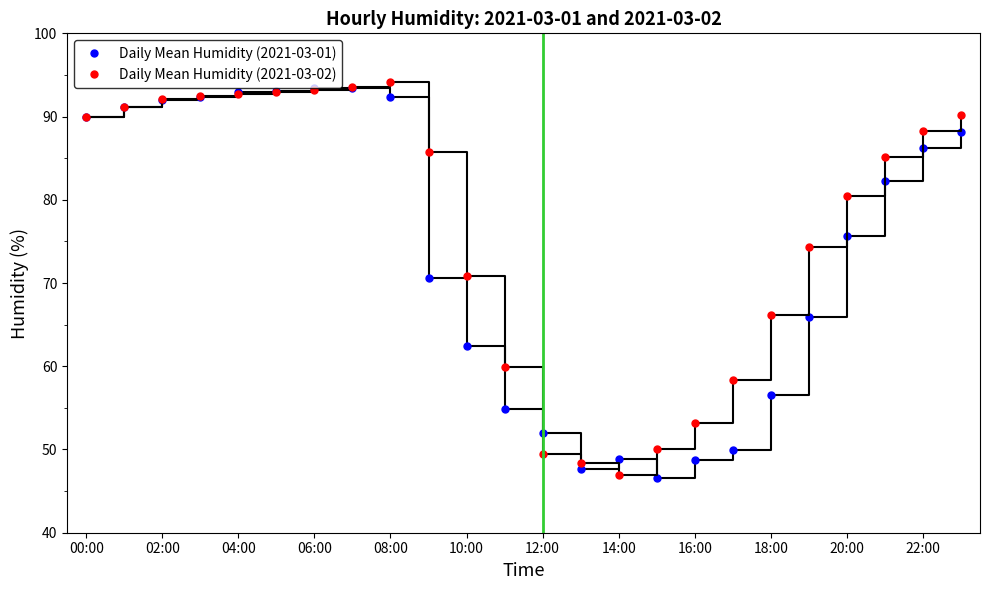

What is the difference between the maximum and second lowest values in the Daily Mean Humidity (2021-03-02) series?

45.7